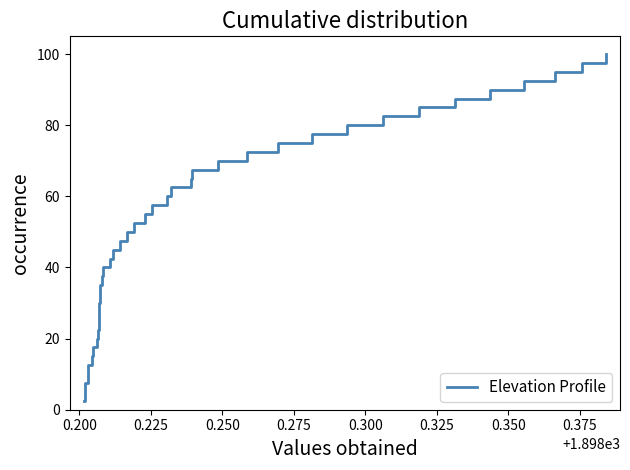

What is the smallest value displayed?

2.5